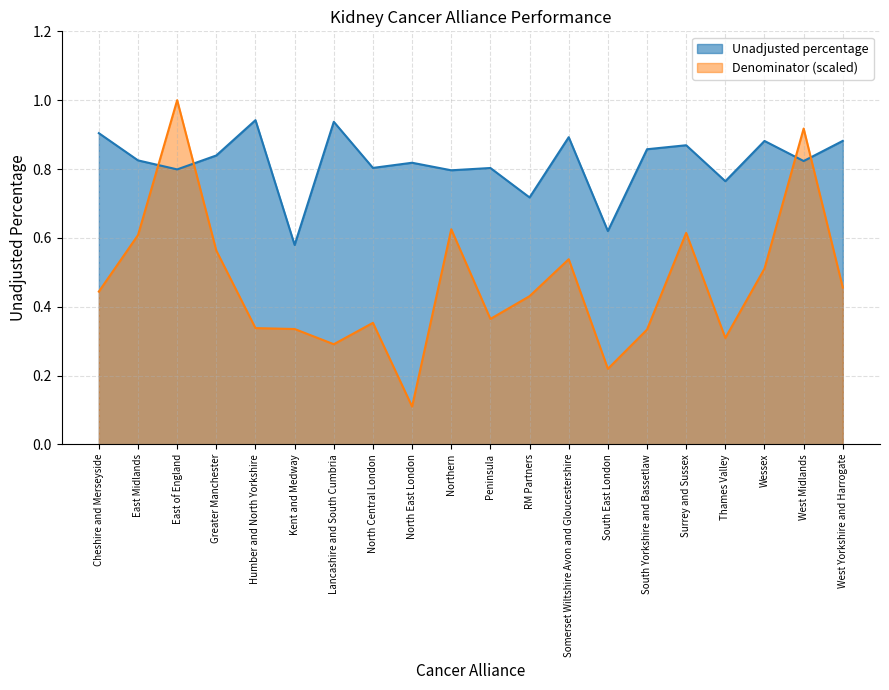

What position from the right is South Yorkshire and Bassetlaw?

6